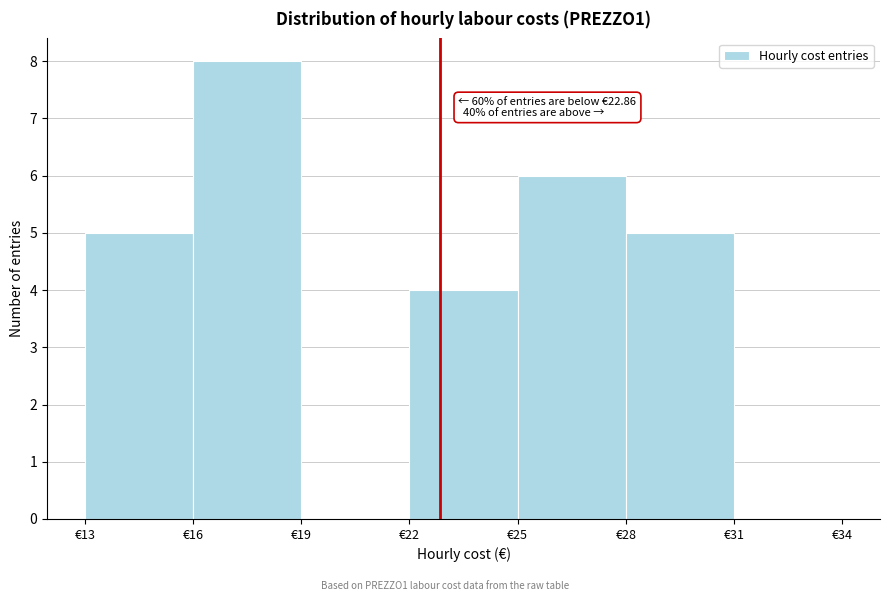

Which range on the x-axis has the tallest bar?

16 to 19